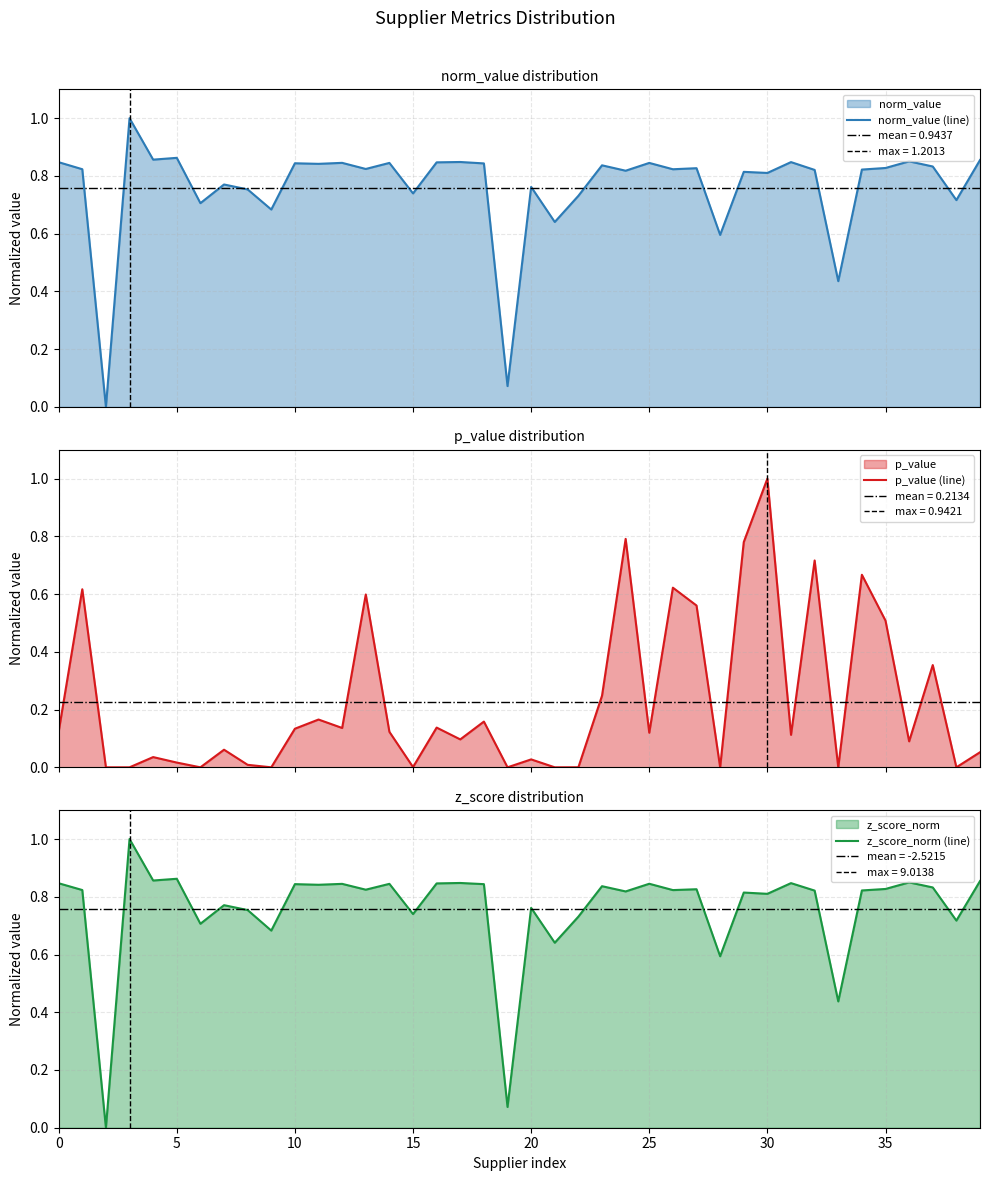

What is the maximum value for norm_value (line)?

1.0